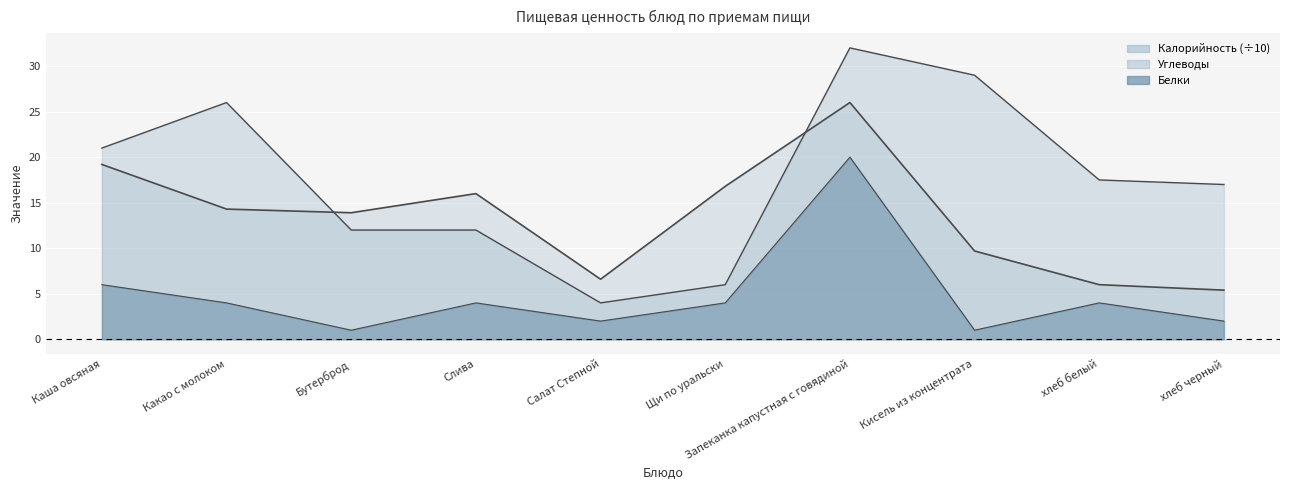

At which category is the sum across all series the highest?

Запеканка капустная с говядиной